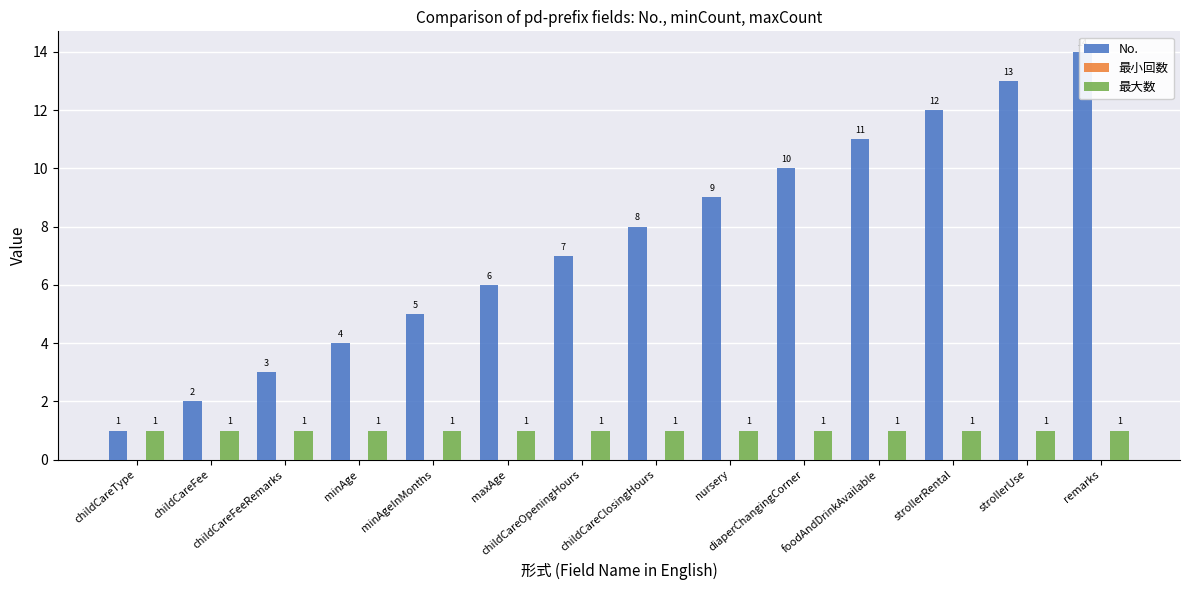

What is the total value across all series at childCareType?

2